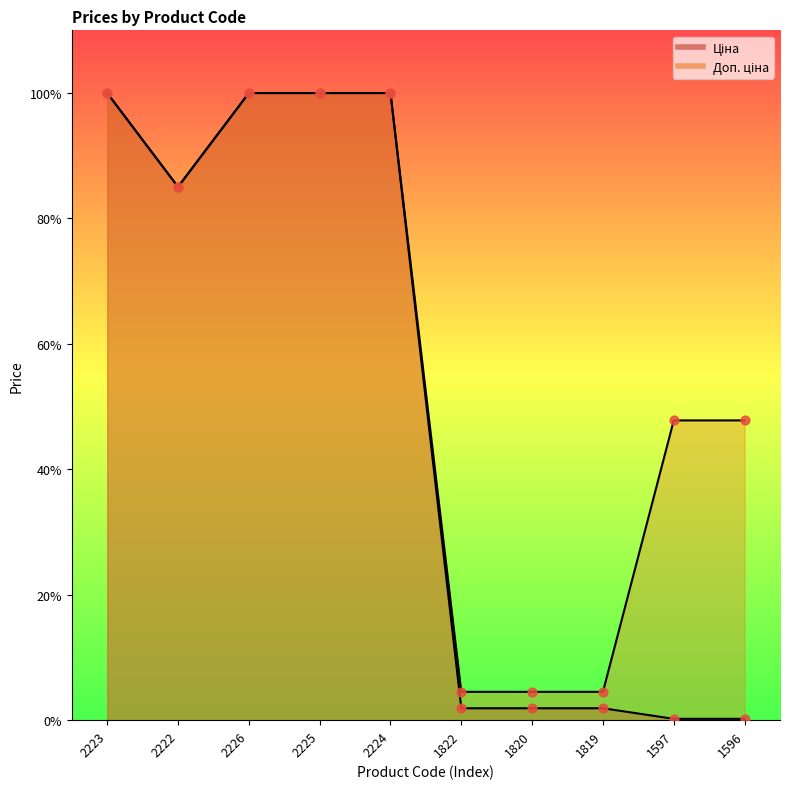

What are all the series names shown in the legend?

Ціна, Доп. ціна